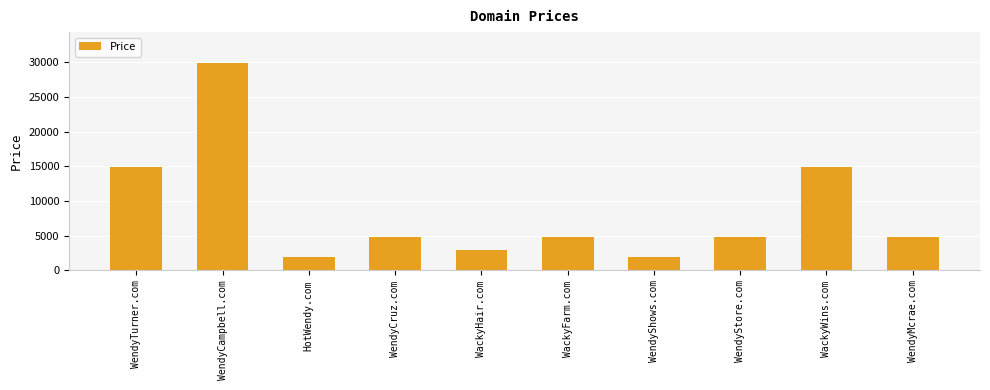

How many values are below 4888?

3